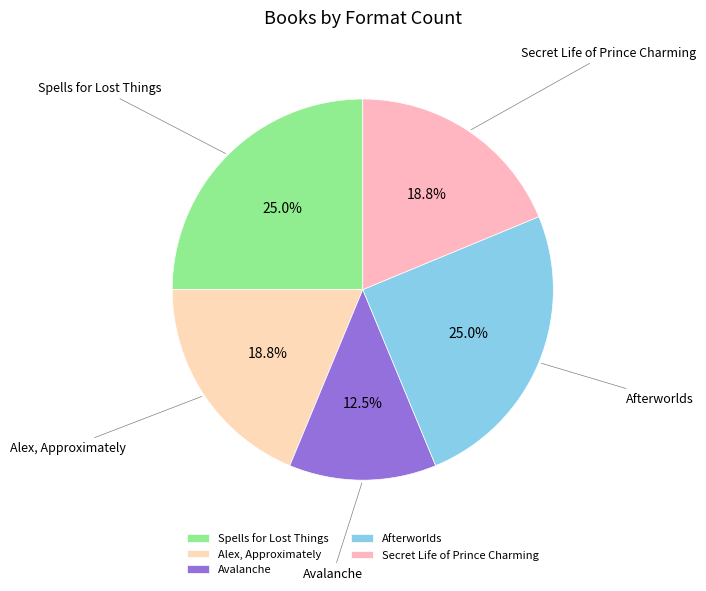

Does Alex, Approximately represent more than half of the total?

No